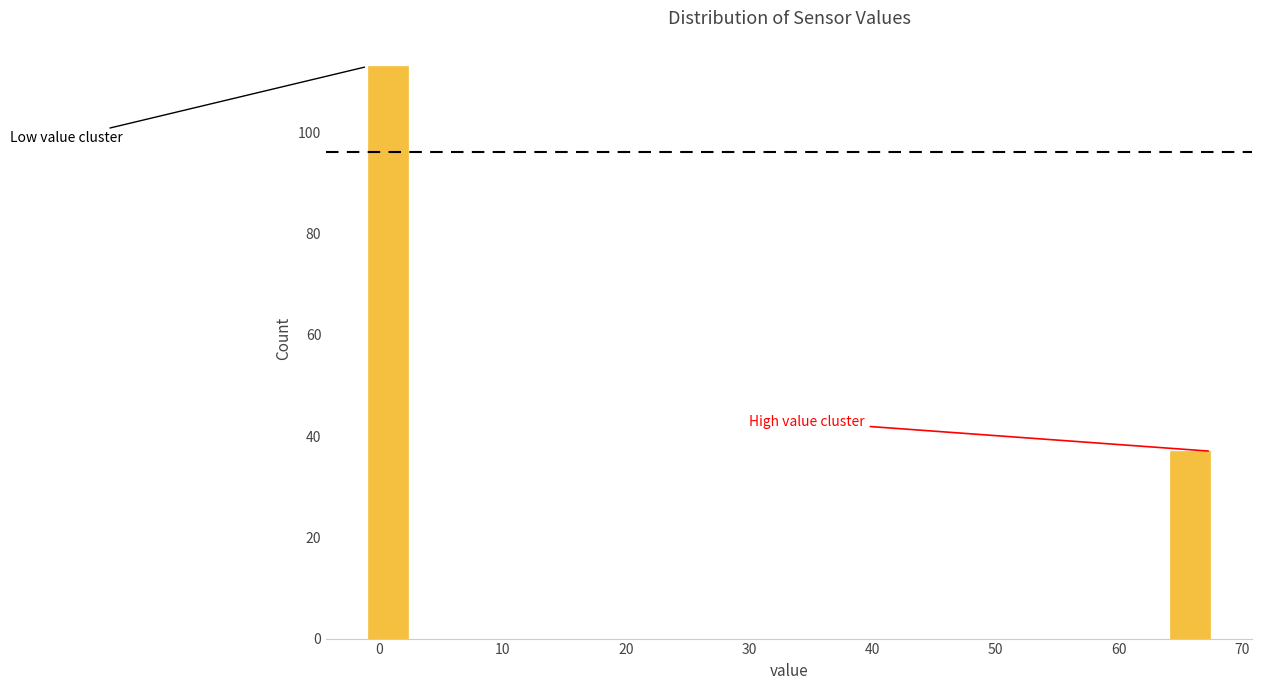

Read against the x-axis, roughly where is the centre of the tallest bar?

1